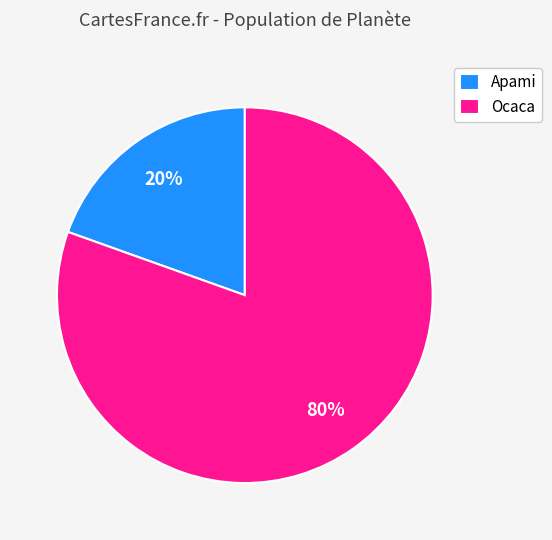

To the nearest percent, what percentage of the pie is Apami?

20%